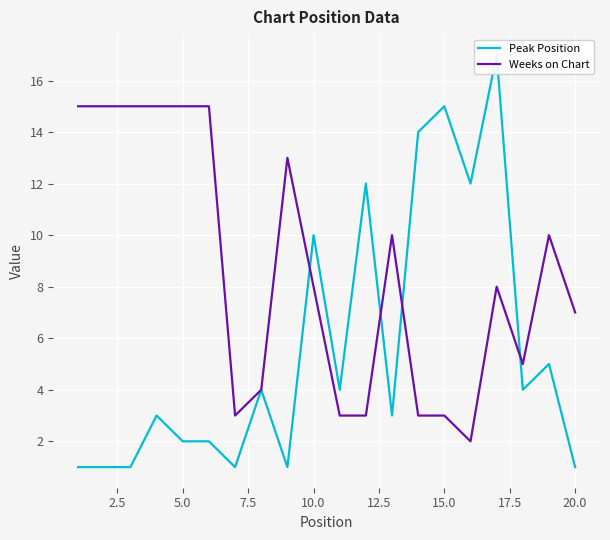

What is the maximum value for Peak Position?

17